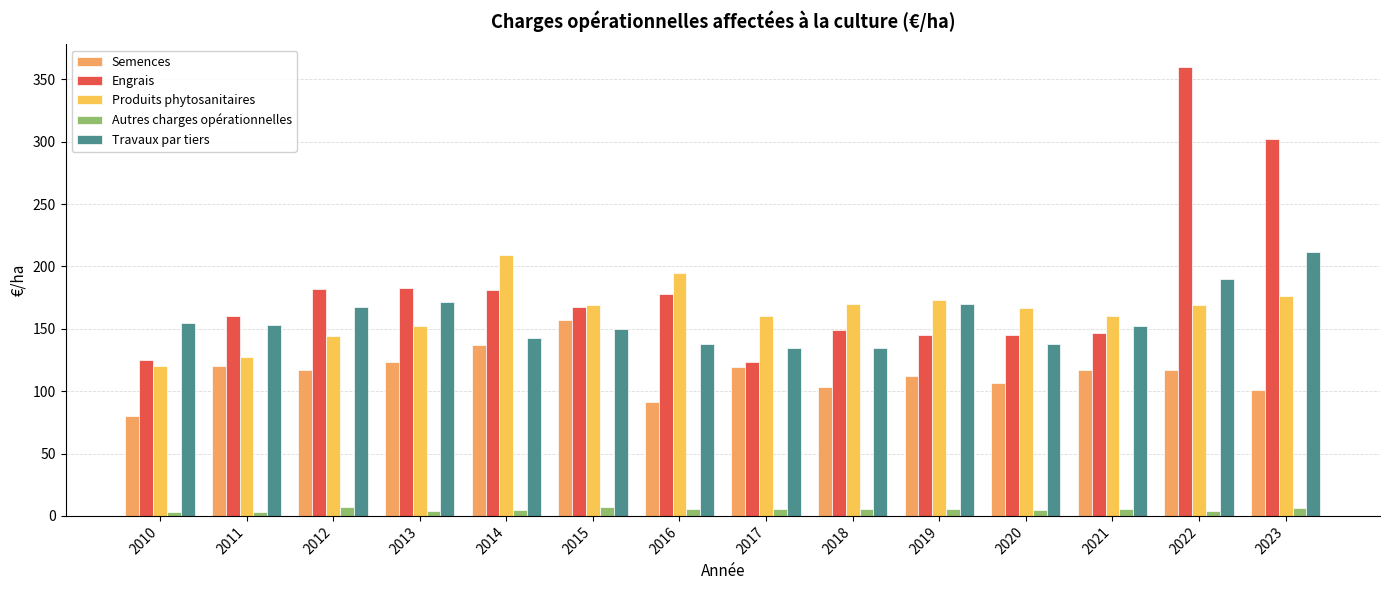

How many values in the Engrais series exceed 167?

7